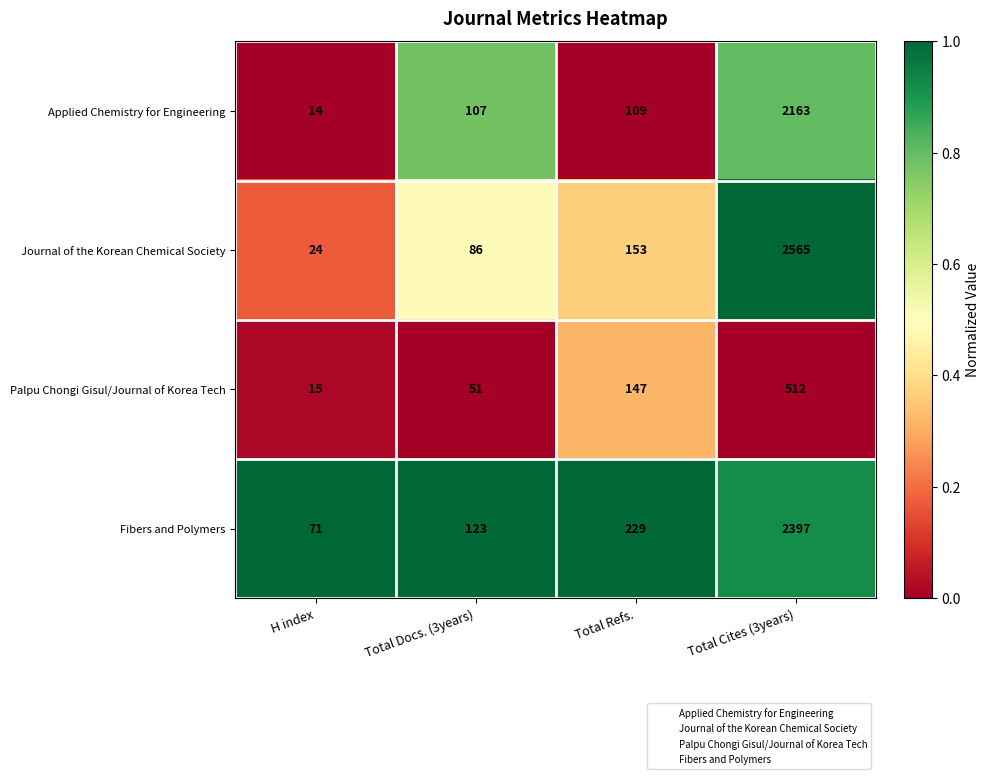

At which category does the chart reach its minimum across all series?

H index